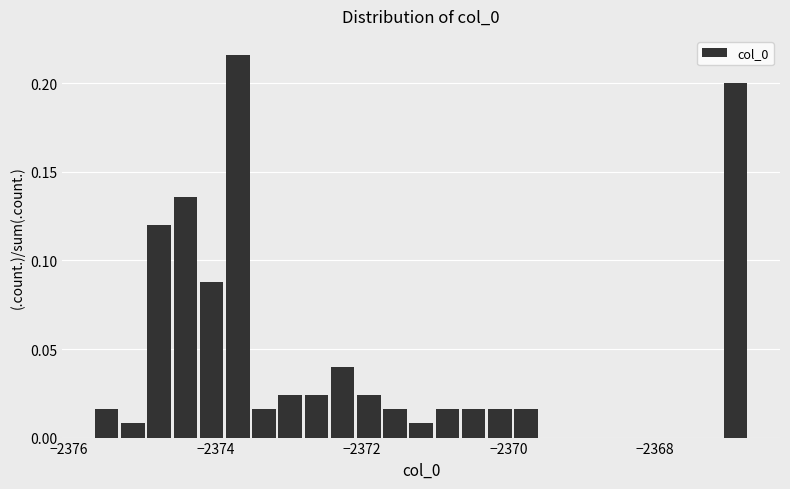

Read against the x-axis, roughly where is the centre of the tallest bar?

-2373.6